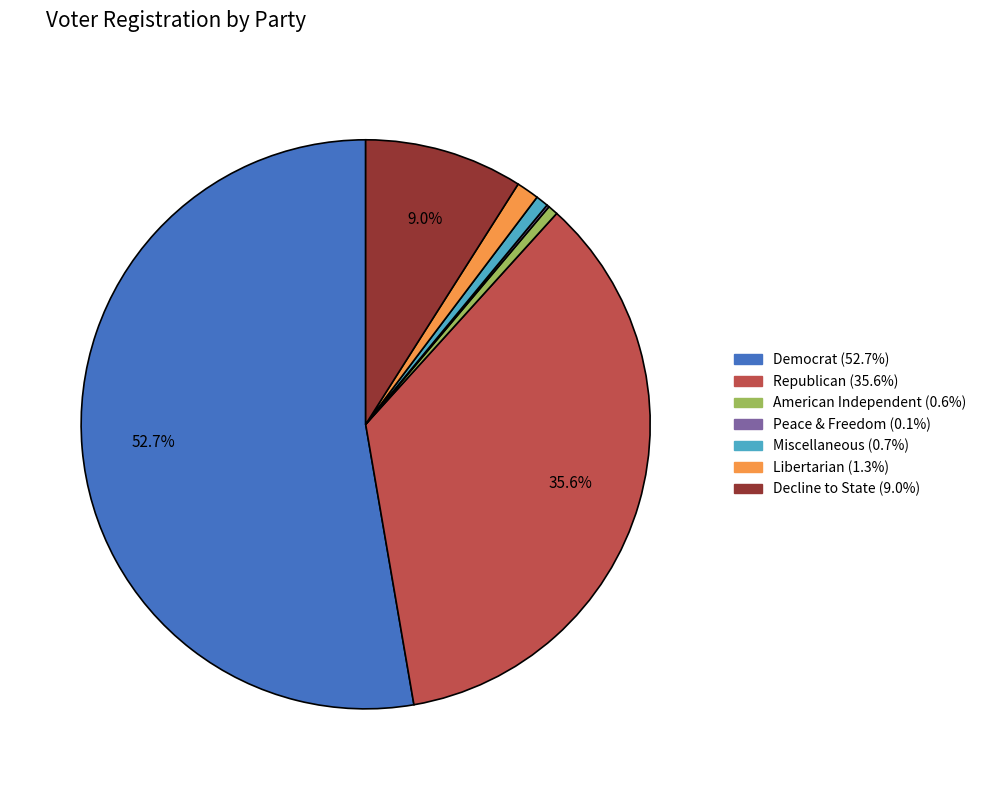

Does any single category account for the majority?

Yes